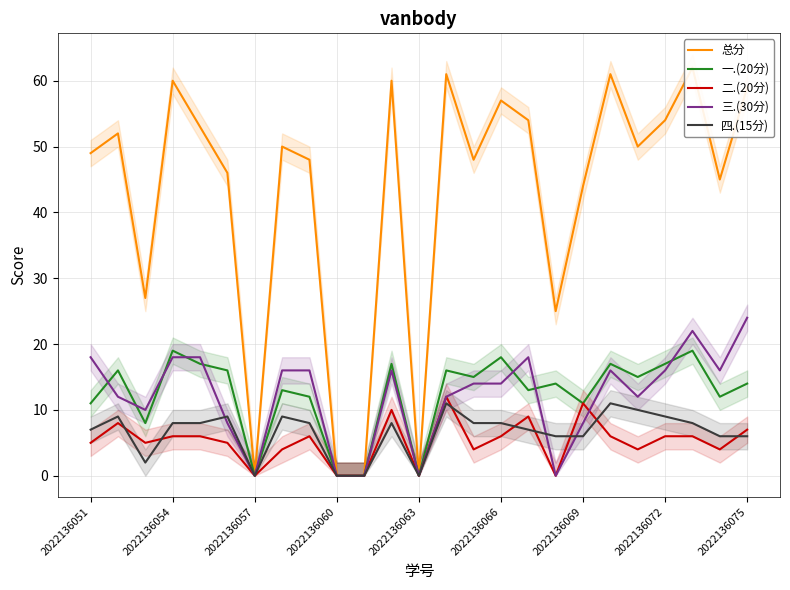

How many interior local valleys does the 一.(20分) series have?

8